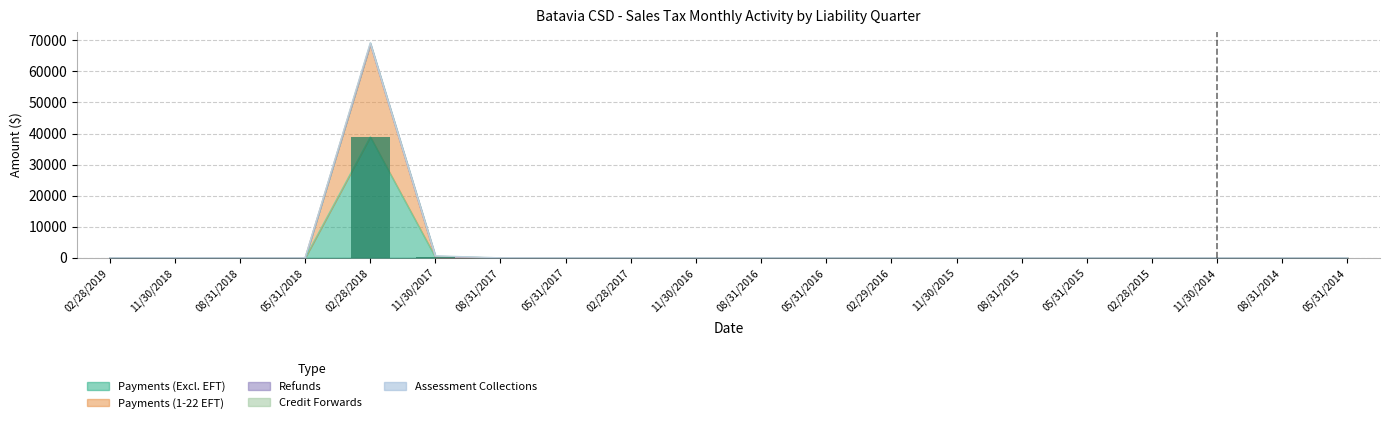

Reading right to left, extract all data points from this chart.

Payments (Excl. EFT): 05/31/2014=0.0	08/31/2014=0.2	11/30/2014=0.7	02/28/2015=1.2	05/31/2015=0.9	08/31/2015=0.9	11/30/2015=0.2	02/29/2016=1.9	05/31/2016=1.0	08/31/2016=4.8	11/30/2016=1.1	02/28/2017=3.1	05/31/2017=4.1	08/31/2017=10.1	11/30/2017=203.3	02/28/2018=38963.8	05/31/2018=0.0	08/31/2018=0.0	11/30/2018=22.2	02/28/2019=0.0
Payments (1-22 EFT): 05/31/2014=0.0	08/31/2014=0.0	11/30/2014=0.0	02/28/2015=0.0	05/31/2015=0.0	08/31/2015=0.0	11/30/2015=0.0	02/29/2016=0.0	05/31/2016=0.0	08/31/2016=0.0	11/30/2016=0.0	02/28/2017=0.0	05/31/2017=0.0	08/31/2017=0.0	11/30/2017=0.0	02/28/2018=29842.9	05/31/2018=0.0	08/31/2018=0.0	11/30/2018=0.0	02/28/2019=0.5
Refunds: 05/31/2014=0.0	08/31/2014=0.0	11/30/2014=0.0	02/28/2015=0.0	05/31/2015=0.0	08/31/2015=0.0	11/30/2015=0.0	02/29/2016=0.0	05/31/2016=0.1	08/31/2016=0.0	11/30/2016=0.0	02/28/2017=3.6	05/31/2017=0.2	08/31/2017=0.9	11/30/2017=4.6	02/28/2018=0.0	05/31/2018=0.0	08/31/2018=0.0	11/30/2018=0.0	02/28/2019=0.0
Credit Forwards: 05/31/2014=0.0	08/31/2014=0.0	11/30/2014=0.0	02/28/2015=0.3	05/31/2015=0.0	08/31/2015=0.0	11/30/2015=0.0	02/29/2016=0.0	05/31/2016=0.0	08/31/2016=0.0	11/30/2016=0.2	02/28/2017=0.0	05/31/2017=0.0	08/31/2017=1.3	11/30/2017=433.0	02/28/2018=419.3	05/31/2018=0.0	08/31/2018=0.0	11/30/2018=0.0	02/28/2019=0.0
Assessment Collections: 05/31/2014=0.7	08/31/2014=0.5	11/30/2014=0.3	02/28/2015=0.5	05/31/2015=0.3	08/31/2015=0.3	11/30/2015=0.4	02/29/2016=0.5	05/31/2016=0.3	08/31/2016=0.0	11/30/2016=0.0	02/28/2017=0.0	05/31/2017=0.1	08/31/2017=0.0	11/30/2017=0.4	02/28/2018=0.5	05/31/2018=0.0	08/31/2018=0.0	11/30/2018=12.7	02/28/2019=0.0